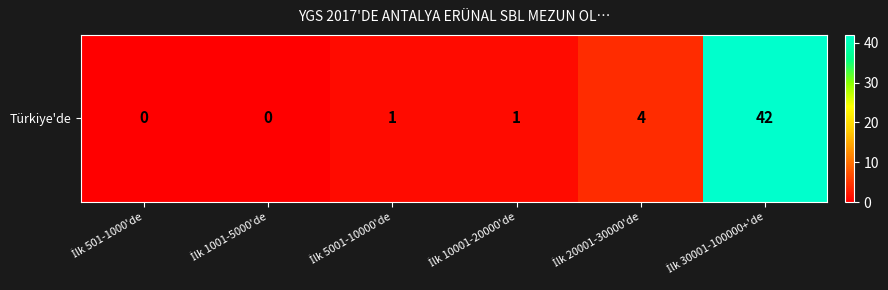

Reading left to right, what are all the values shown in this chart?

İlk 501-1000'de=0	İlk 1001-5000'de=0	İlk 5001-10000'de=1	İlk 10001-20000'de=1	İlk 20001-30000'de=4	İlk 30001-100000+'de=42